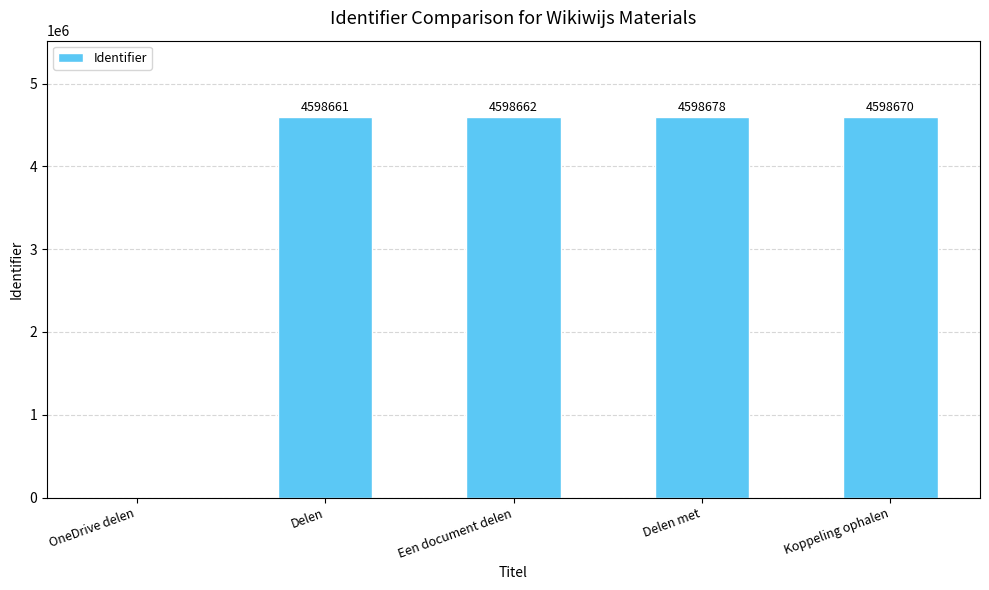

Reading left to right, what are all the values shown in this chart?

OneDrive delen=0	Delen=4598661	Een document delen=4598662	Delen met=4598678	Koppeling ophalen=4598670